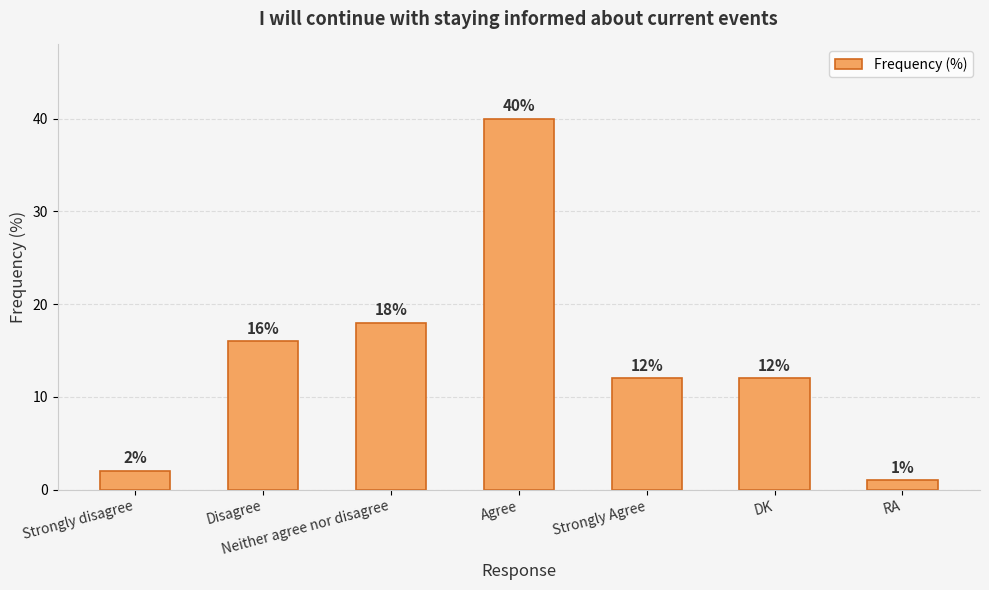

Which category has the lowest value across all series?

RA